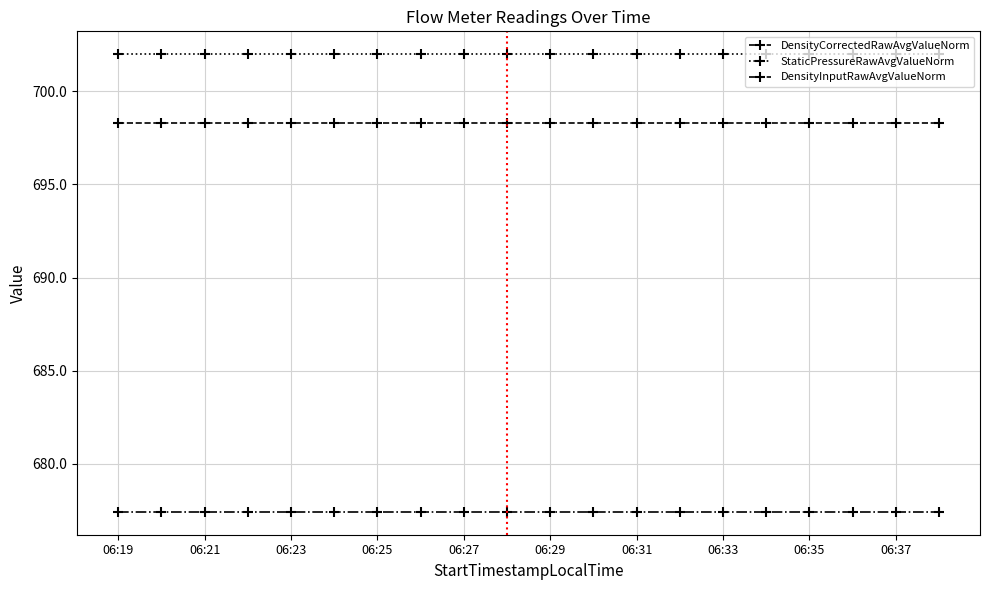

At how many categories does at least one series exceed 678?

20